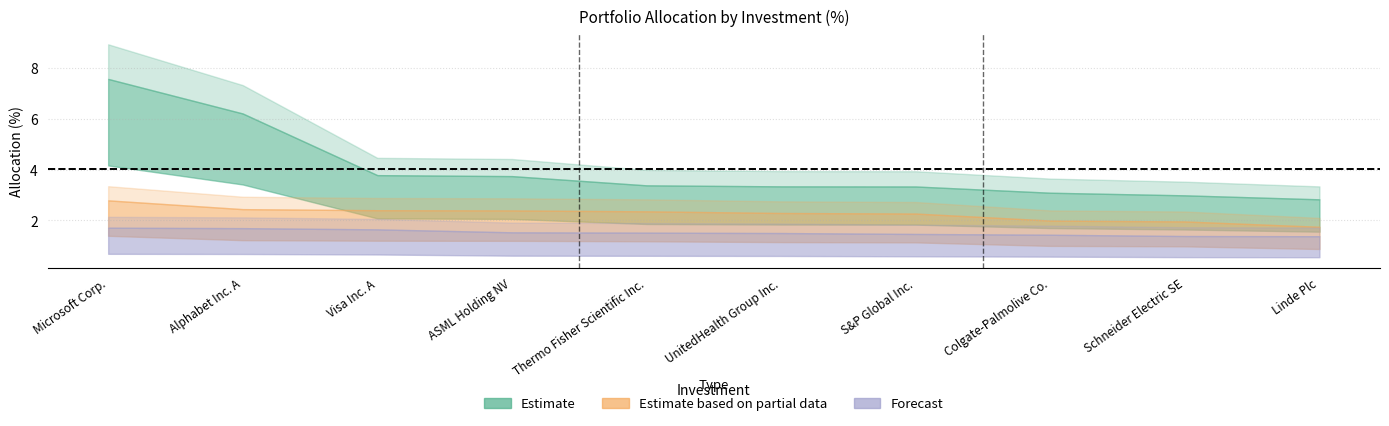

Reading left to right, extract all data points from this chart.

Top 10: 7.6	6.2	3.8	3.7	3.4	3.3	3.3	3.1	3.0	2.8
Next 10: 2.8	2.4	2.4	2.4	2.4	2.3	2.3	2.0	2.0	1.8
Remaining: 1.7	1.7	1.6	1.5	1.5	1.5	1.5	1.4	1.4	1.4